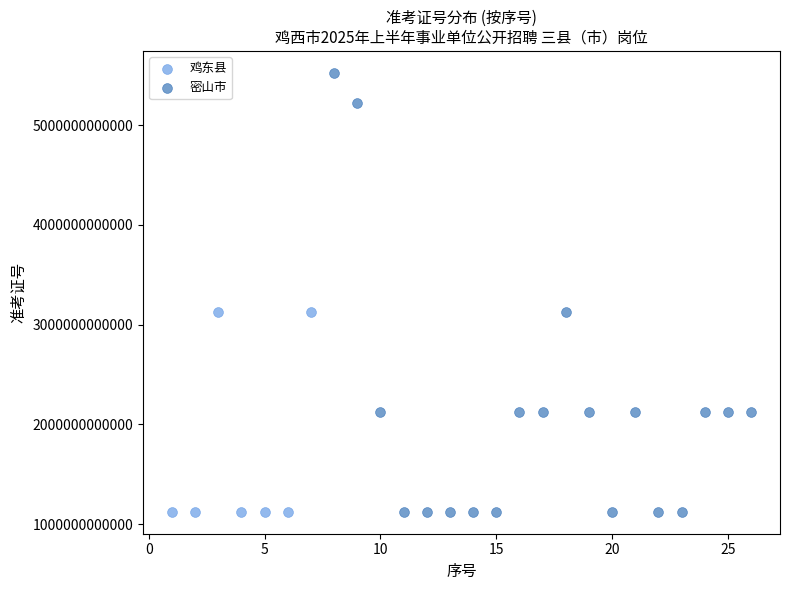

Which series contains the highest Y value?

密山市